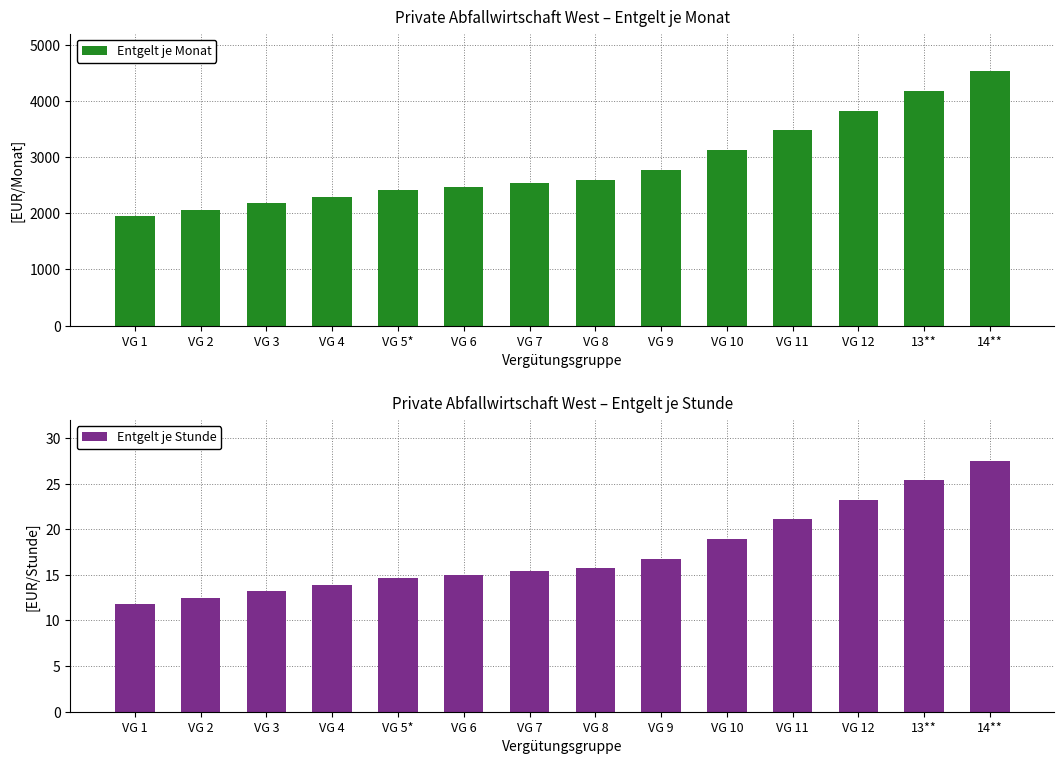

What are all the series names shown in the legend?

Entgelt je Monat, Entgelt je Stunde